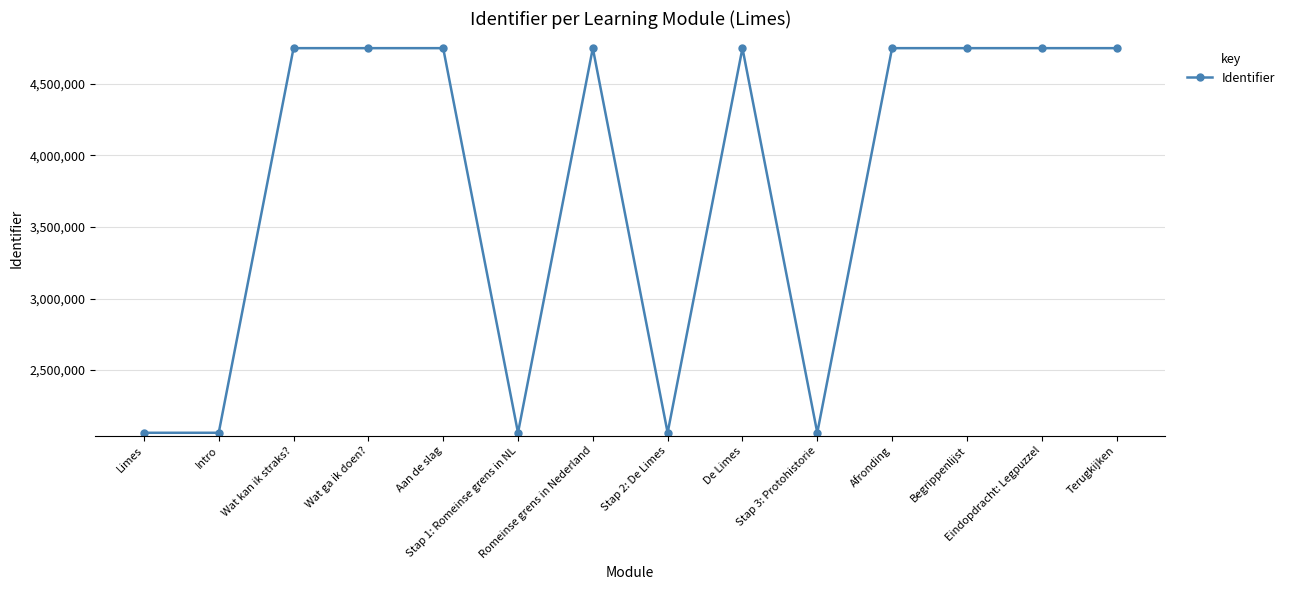

True or false: the data has more than 1 interior local peaks.

True